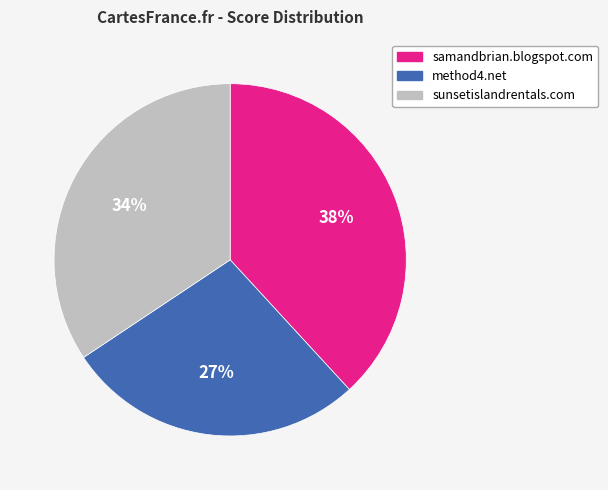

True or false: method4.net accounts for 16% of the total.

False